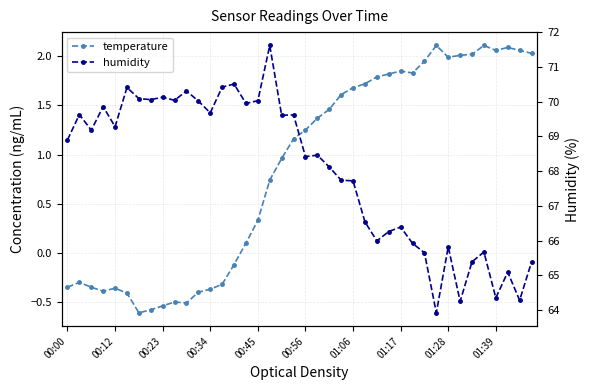

Between 00:12 and 34, which series saw the biggest shift?

humidity